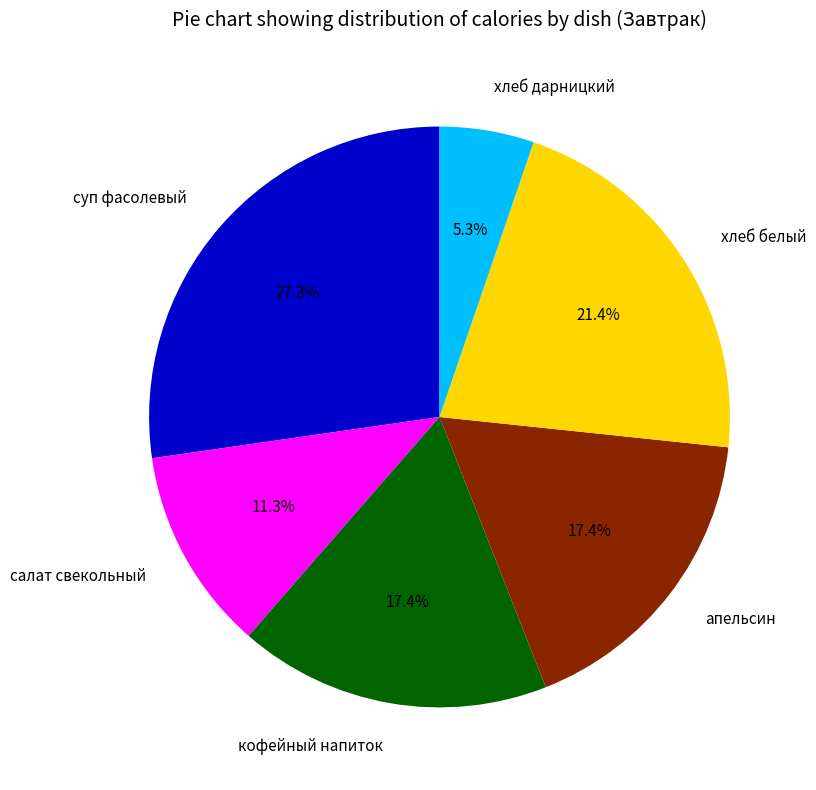

Is it true that хлеб белый is 21% of the pie?

True